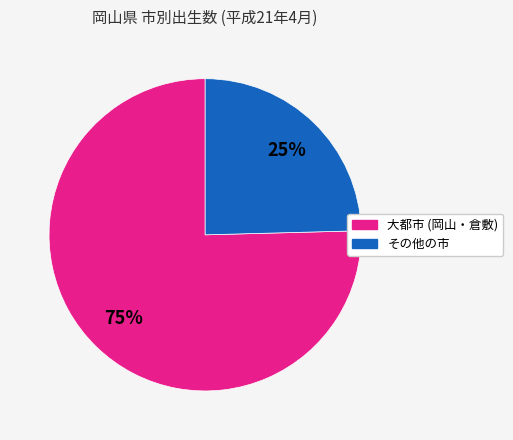

Is there any slice that represents more than half of the pie?

Yes